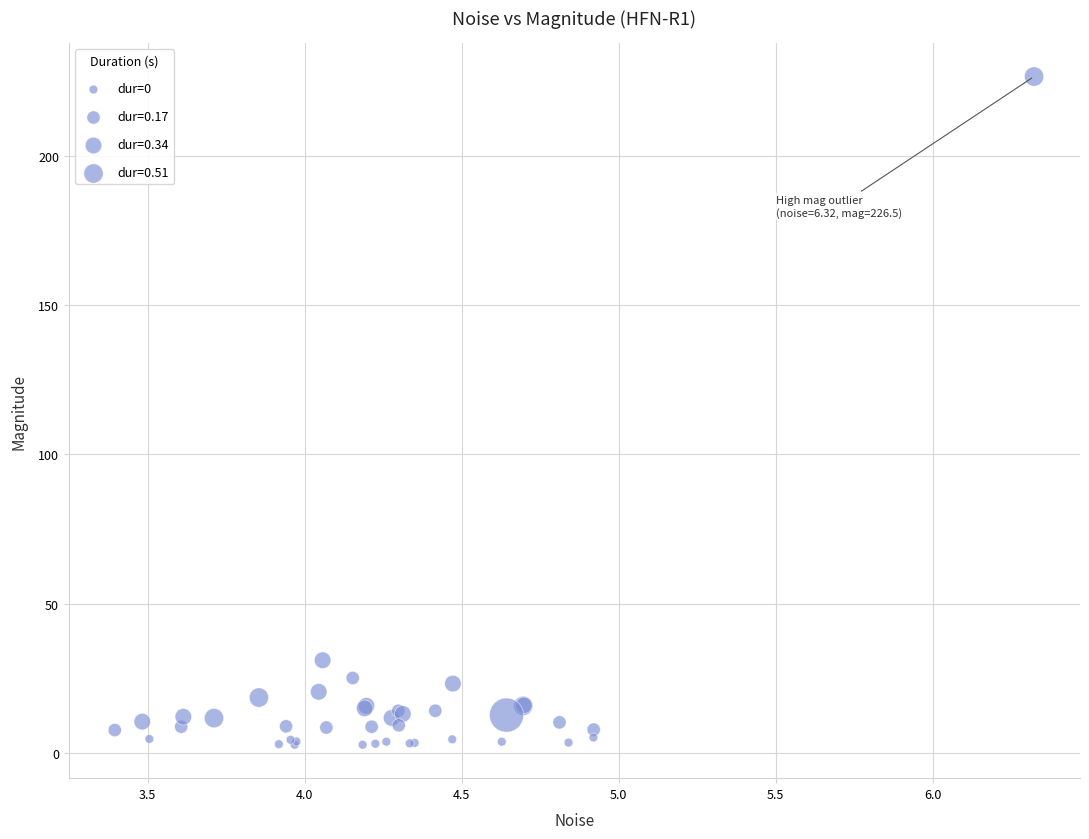

What Y value in the scatter plot is closest to 114?

31.1